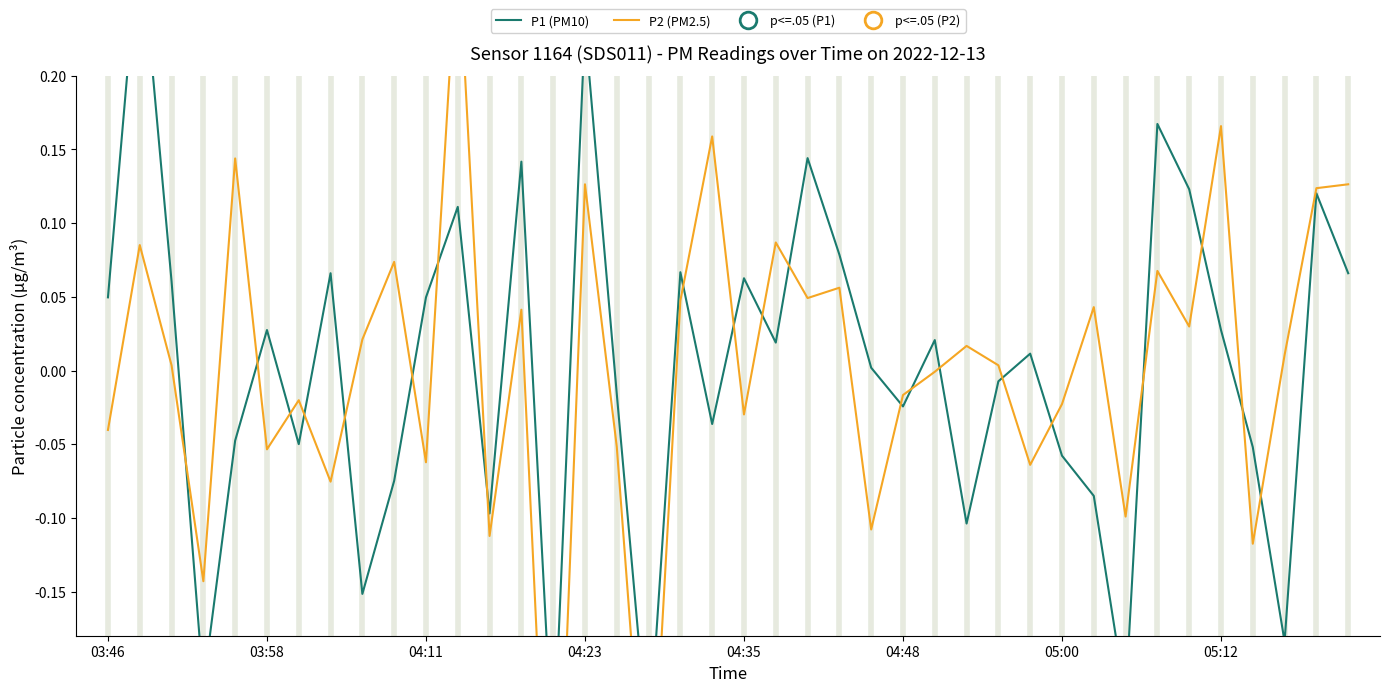

How many times do P2 (PM2.5) and P1 (PM10) cross each other?

21